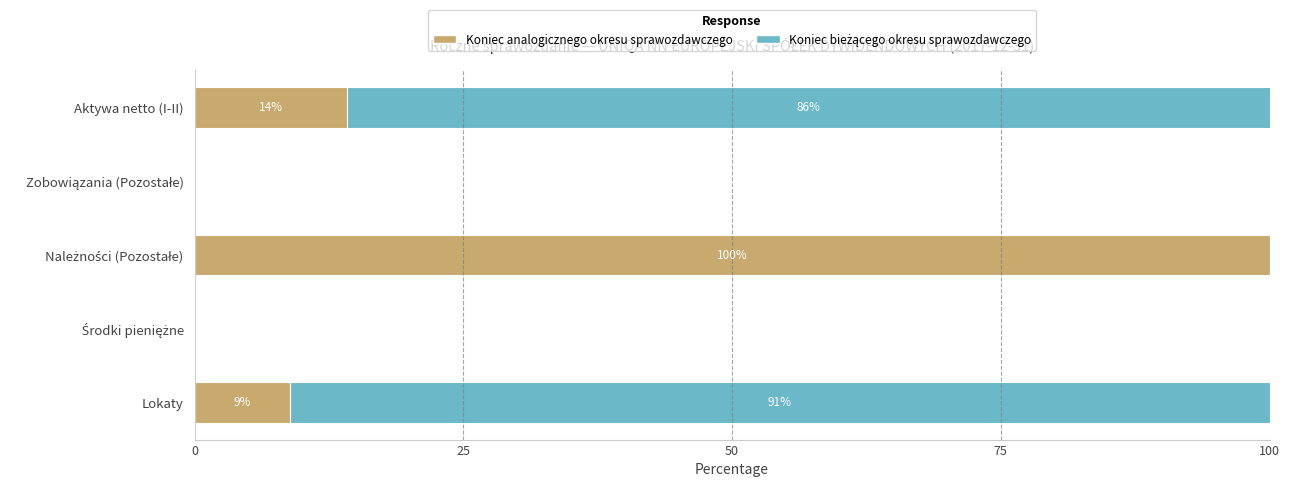

What is the maximum value for Koniec analogicznego okresu sprawozdawczego?

100.0